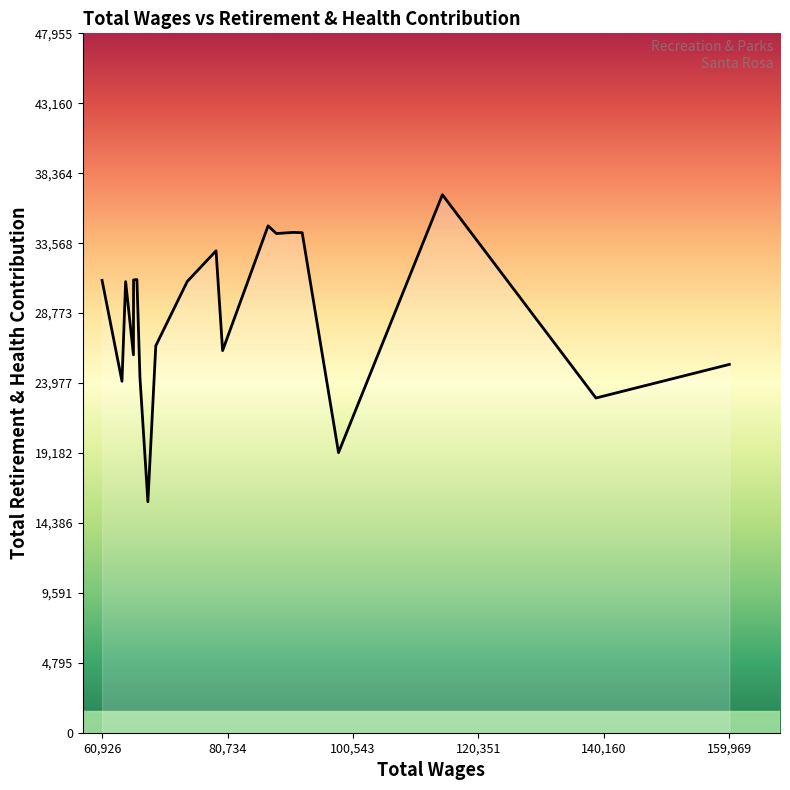

What is the difference between the maximum and minimum values?

21050